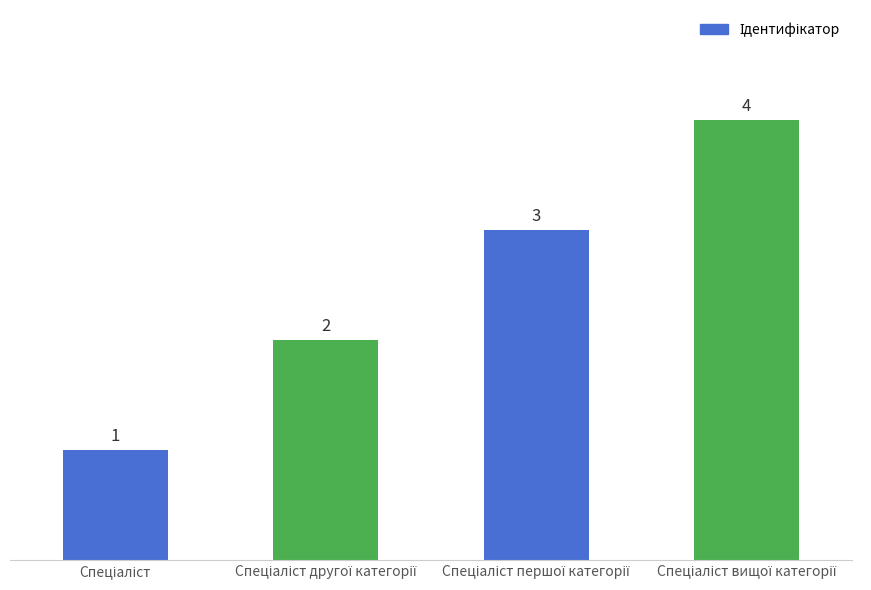

What is the value of the 1st bar from the left?

1